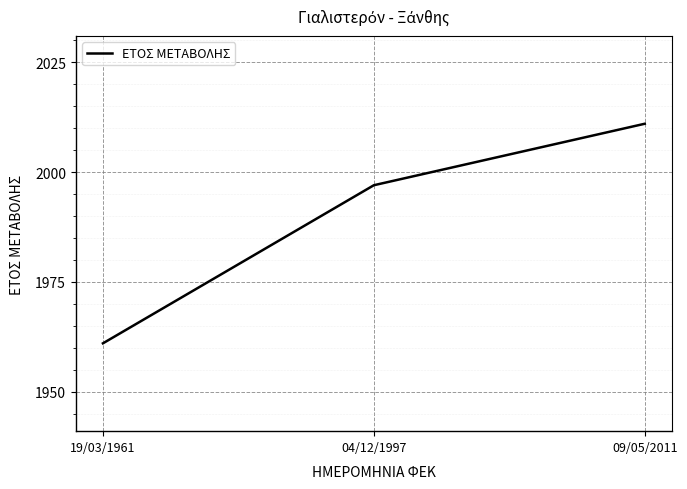

Which label corresponds to the smallest value in the chart?

19/03/1961